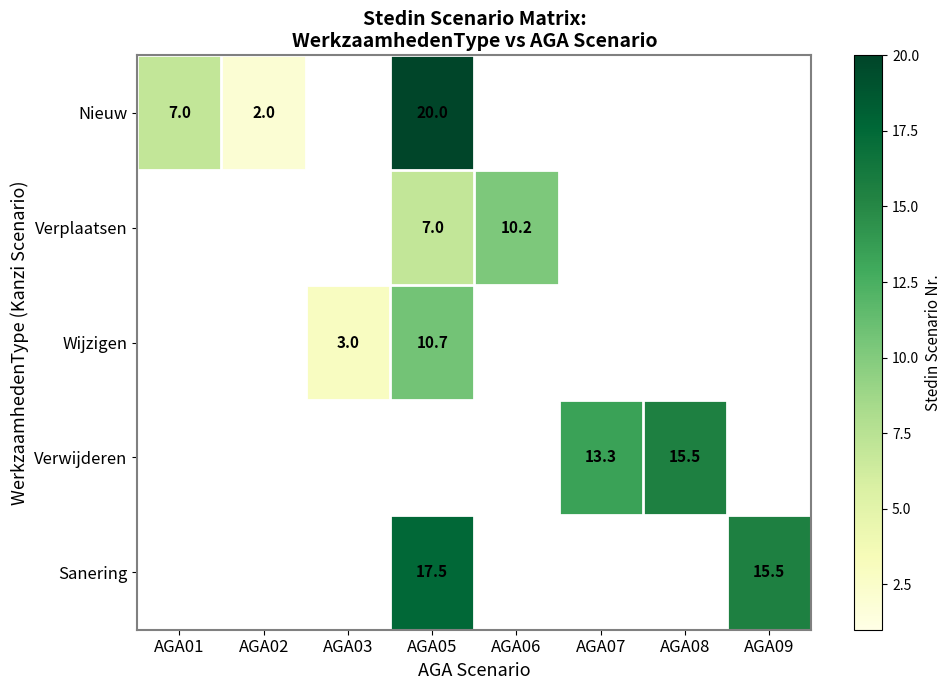

The Nieuw series shows 12.2 at AGA05. True or false?

False